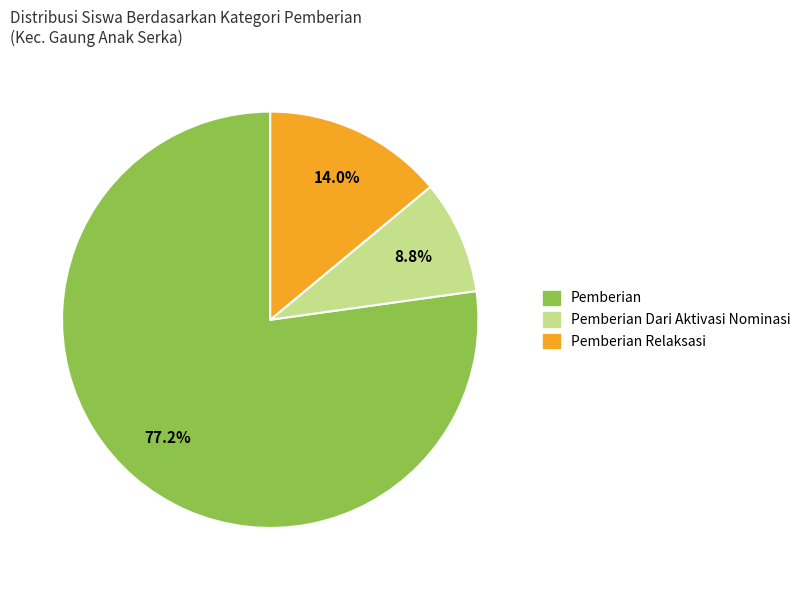

How many segments does this pie chart have?

3